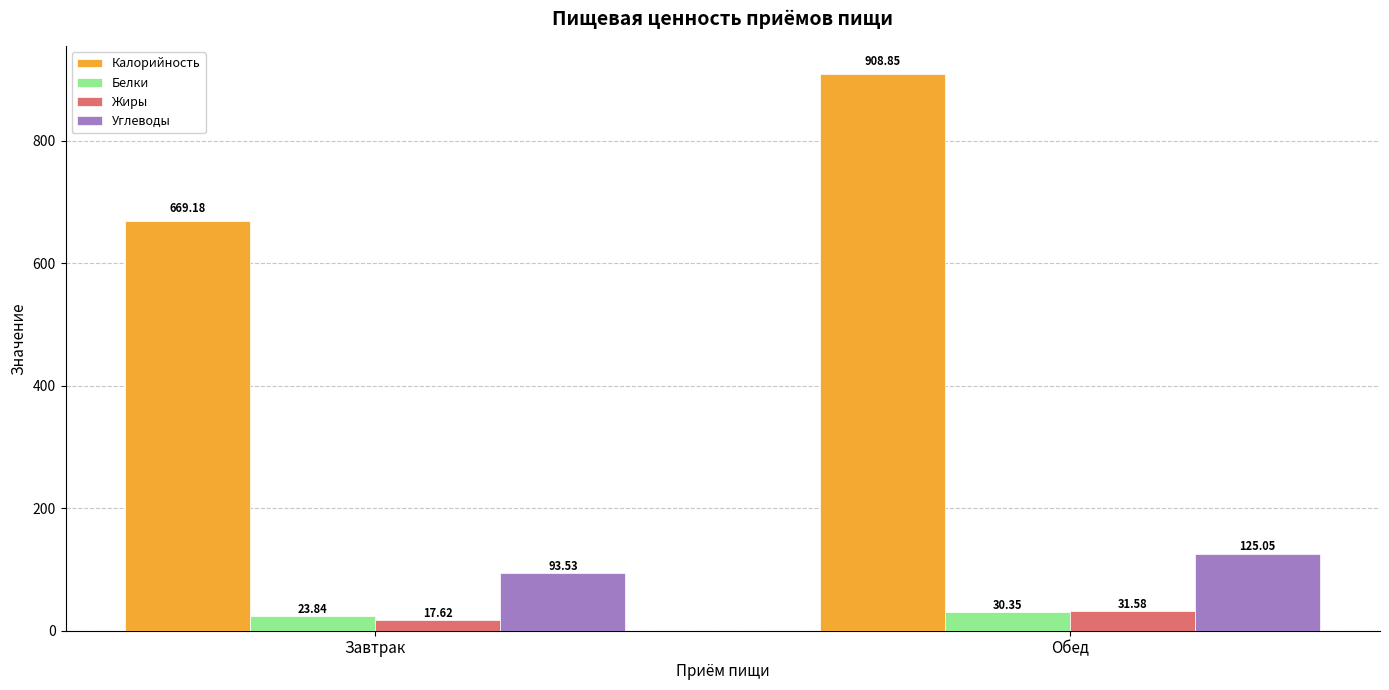

What is the difference between the highest and lowest values at Завтрак?

651.6